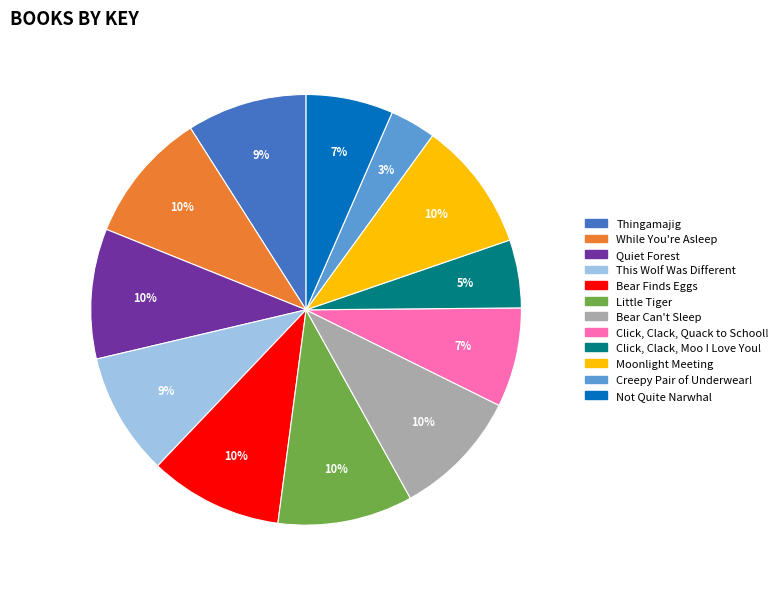

To the nearest percent, what is the combined percentage of Thingamajig and Bear Can't Sleep?

19%